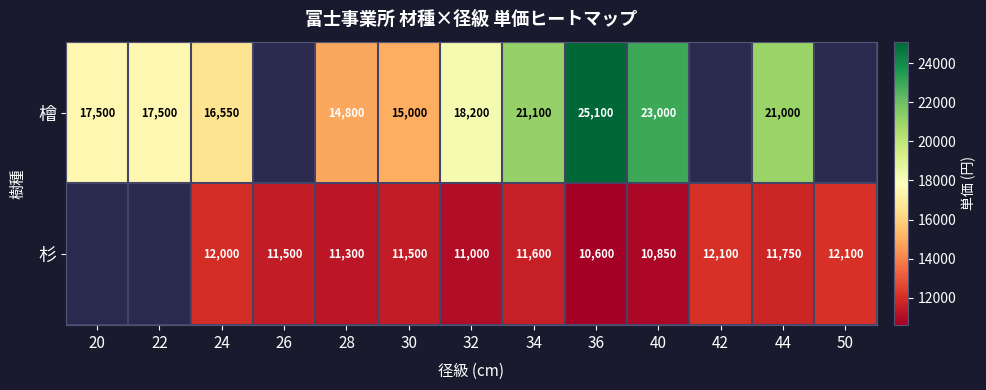

What is the total value across all series at 30?

26500